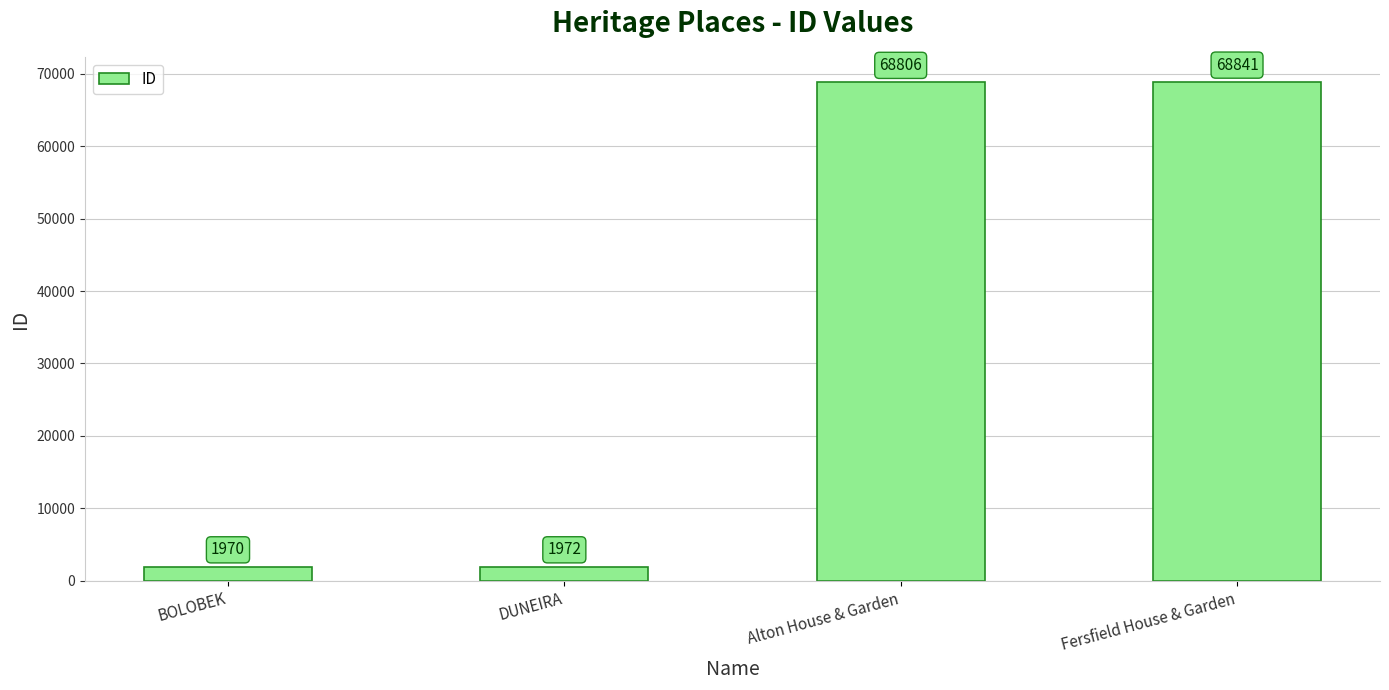

What is the label of the 3rd bar from the left?

Alton House & Garden